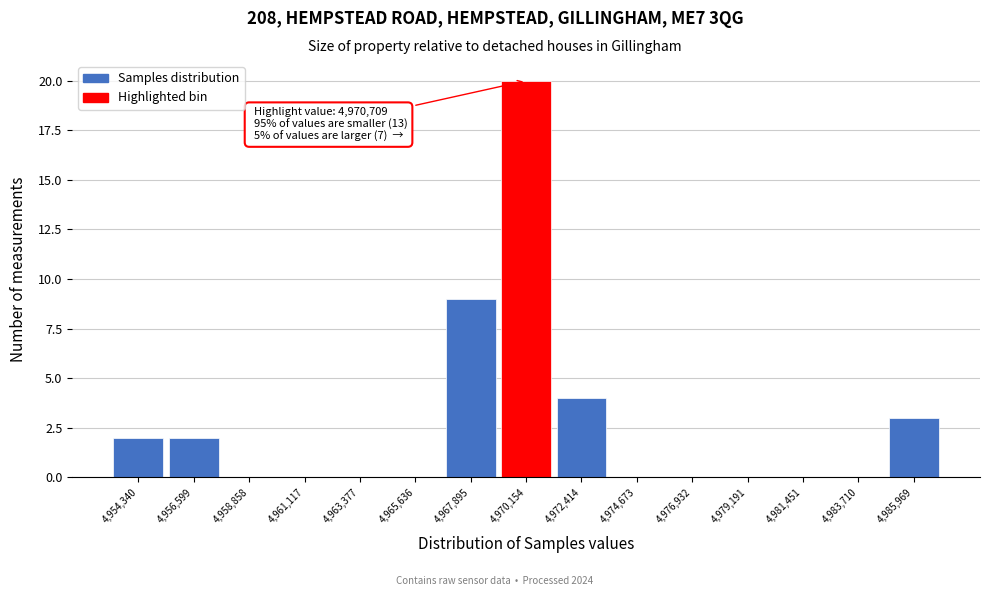

Reading right to left, what are all the values shown in this chart?

4,985,969=3	4,983,710=0	4,981,451=0	4,979,191=0	4,976,932=0	4,974,673=0	4,972,414=4	4,970,154=20	4,967,895=9	4,965,636=0	4,963,377=0	4,961,117=0	4,958,858=0	4,956,599=2	4,954,340=2